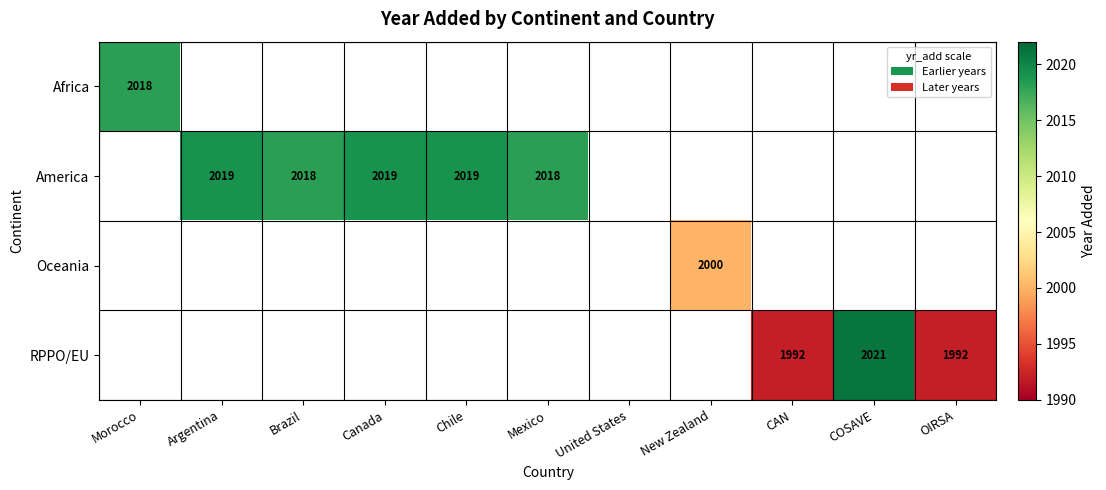

The RPPO/EU series shows 1992 at OIRSA. True or false?

True